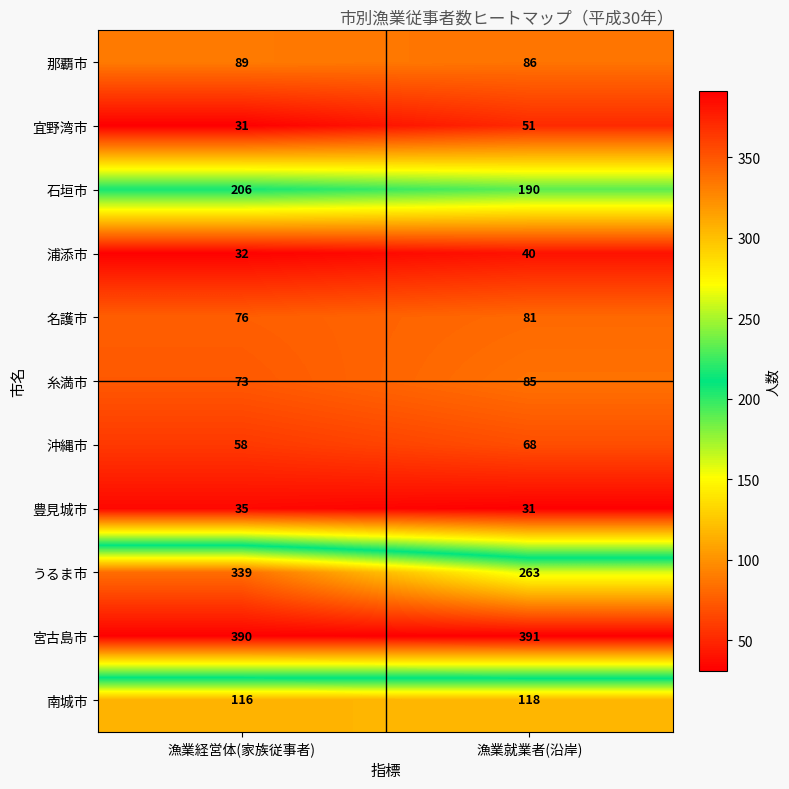

Reading left to right, extract all data points from this chart.

那覇市: 漁業経営体(家族従事者)=89	漁業就業者(沿岸)=86
宜野湾市: 漁業経営体(家族従事者)=31	漁業就業者(沿岸)=51
石垣市: 漁業経営体(家族従事者)=206	漁業就業者(沿岸)=190
浦添市: 漁業経営体(家族従事者)=32	漁業就業者(沿岸)=40
名護市: 漁業経営体(家族従事者)=76	漁業就業者(沿岸)=81
糸満市: 漁業経営体(家族従事者)=73	漁業就業者(沿岸)=85
沖縄市: 漁業経営体(家族従事者)=58	漁業就業者(沿岸)=68
豊見城市: 漁業経営体(家族従事者)=35	漁業就業者(沿岸)=31
うるま市: 漁業経営体(家族従事者)=339	漁業就業者(沿岸)=263
宮古島市: 漁業経営体(家族従事者)=390	漁業就業者(沿岸)=391
南城市: 漁業経営体(家族従事者)=116	漁業就業者(沿岸)=118